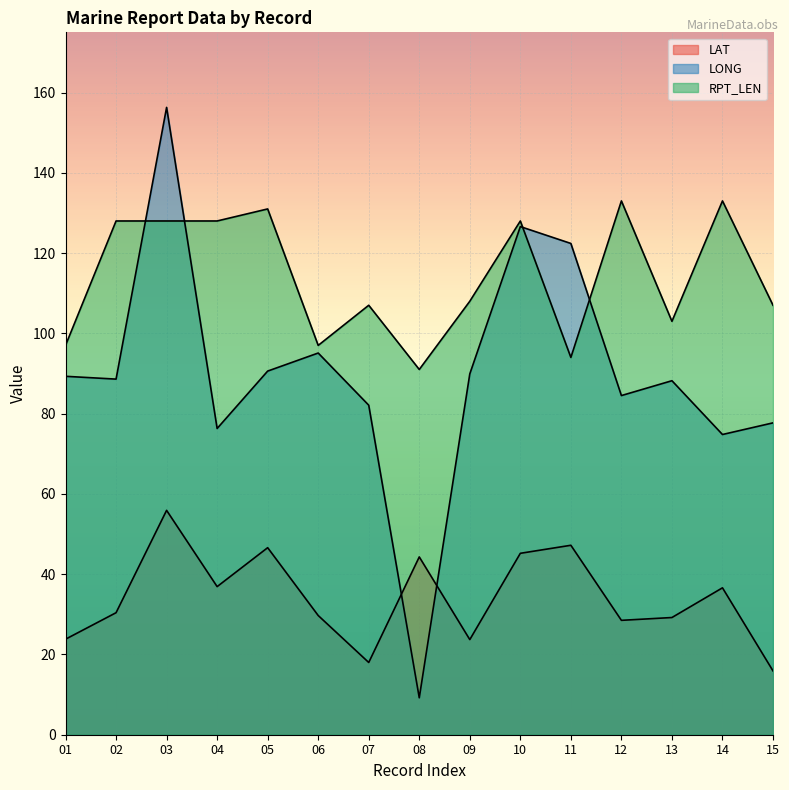

What are all the series names shown in the legend?

LAT, LONG, RPT_LEN